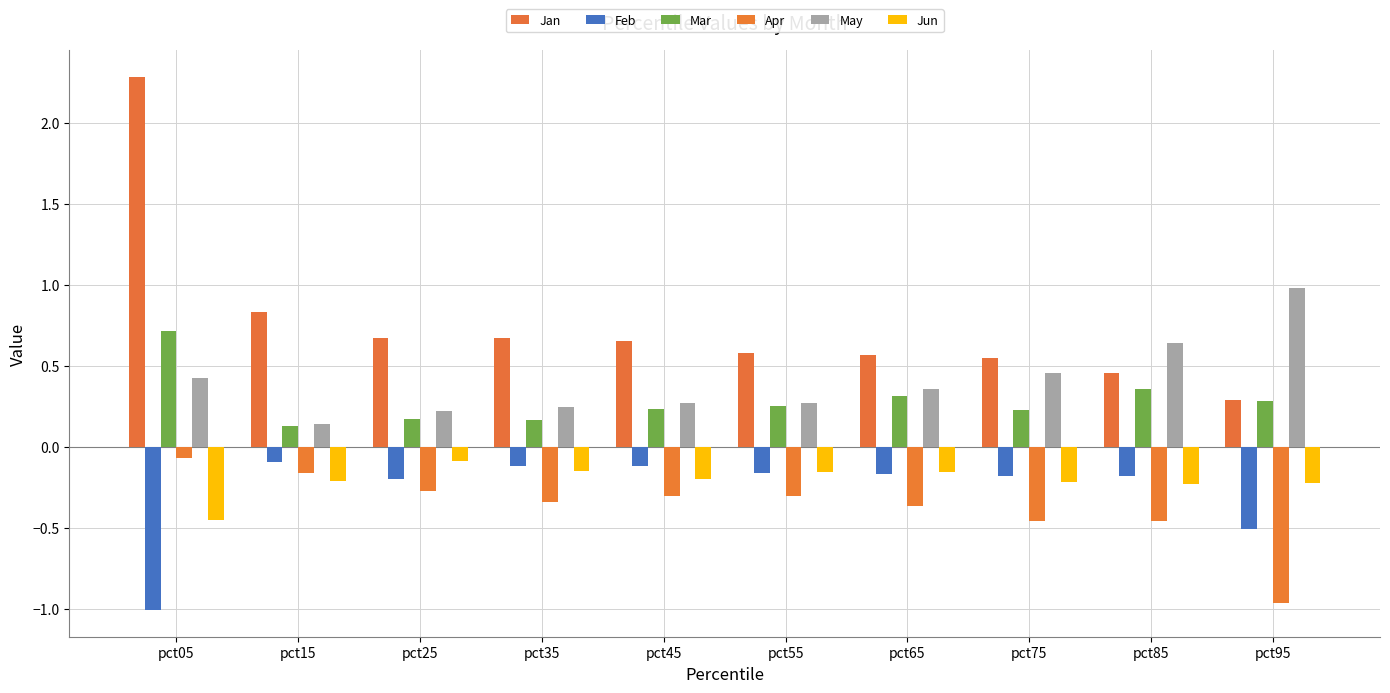

What is the difference between the second highest and second lowest values in the Jun series?

0.1